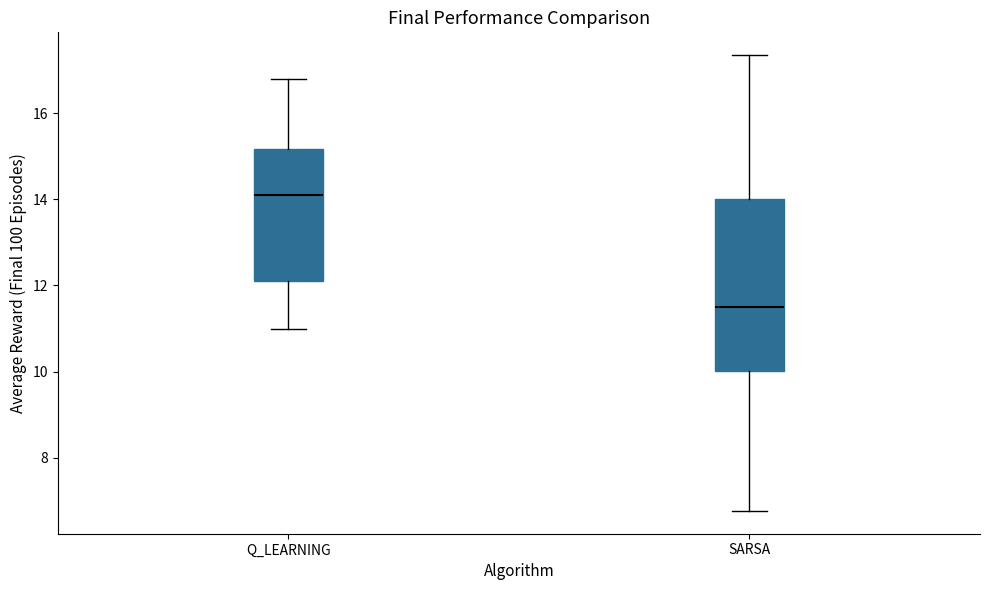

Reading left to right, transcribe this box plot: for each box, give where its median line is, the range the box spans, and where its two whiskers end, as read against the y-axis. The values are not printed on the chart, so give them approximately, as read against the axis.

Q_LEARNING: median 14.0, box 12.2 to 15.2, whiskers 11.0 to 16.8
SARSA: median 11.4, box 10.0 to 14.0, whiskers 6.8 to 17.4